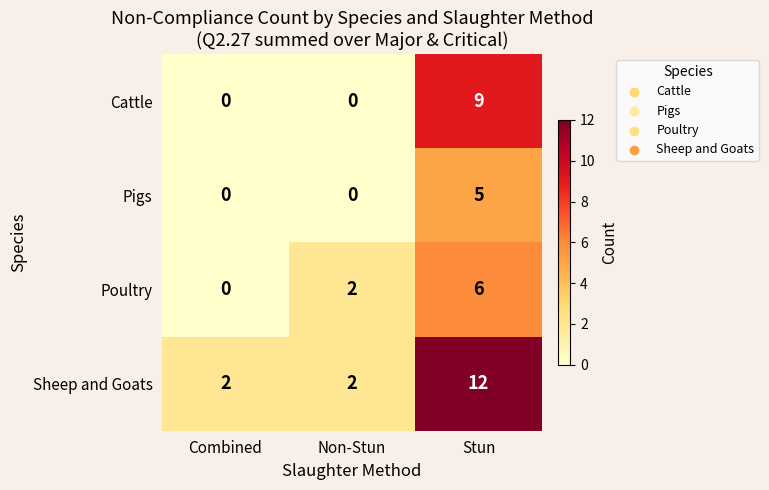

Count the Poultry values in the range 0 to 6.

3